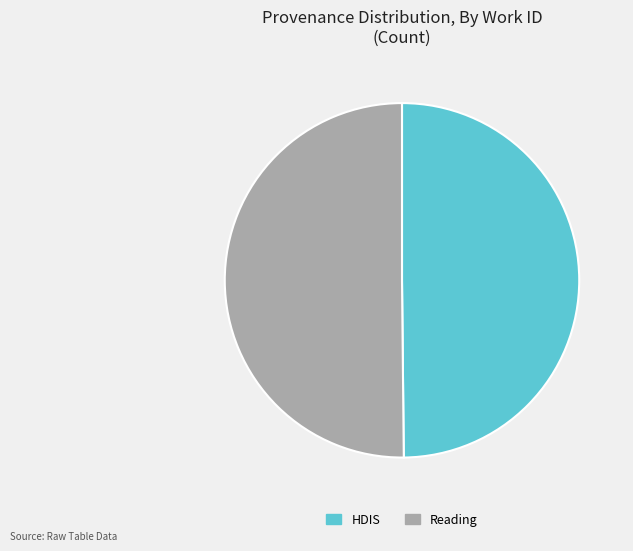

What is the ratio of the value at HDIS to the value at Reading?

1.0